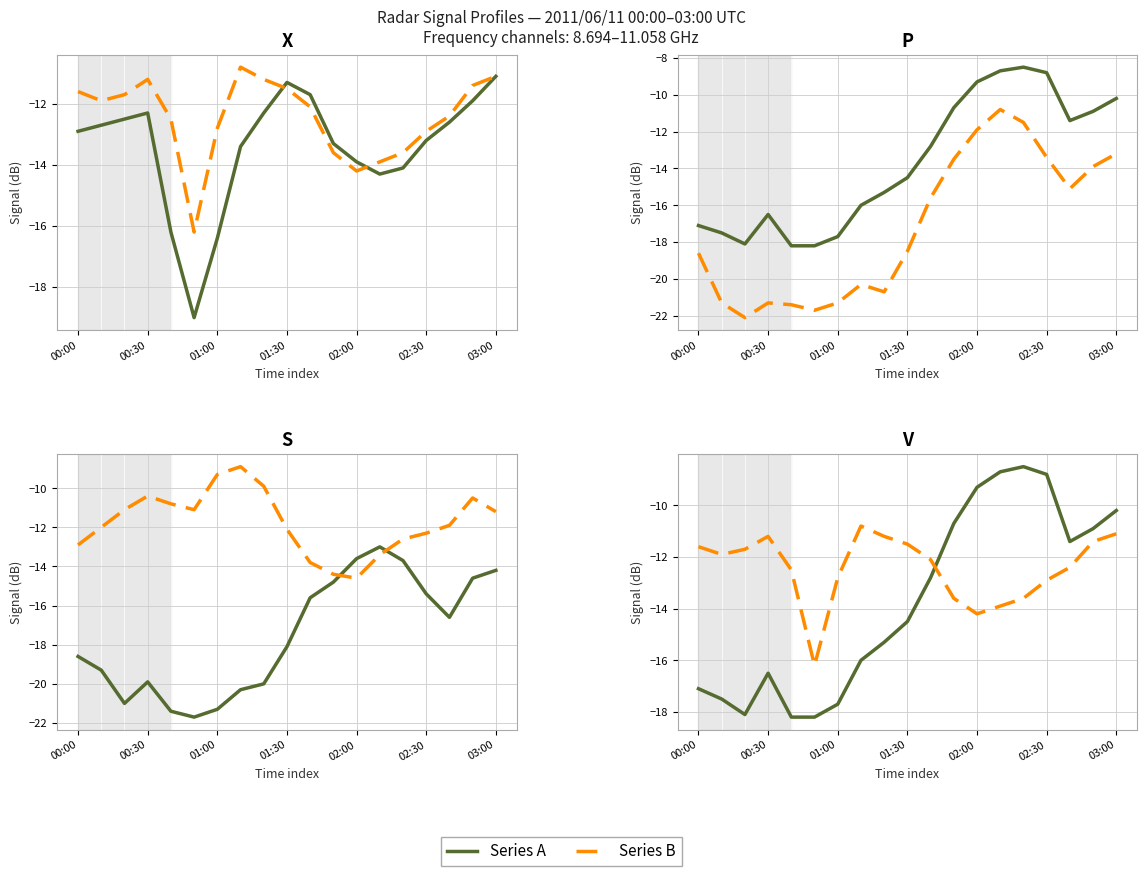

Between which two adjacent categories do Series A and Series B first intersect?

10 and 11